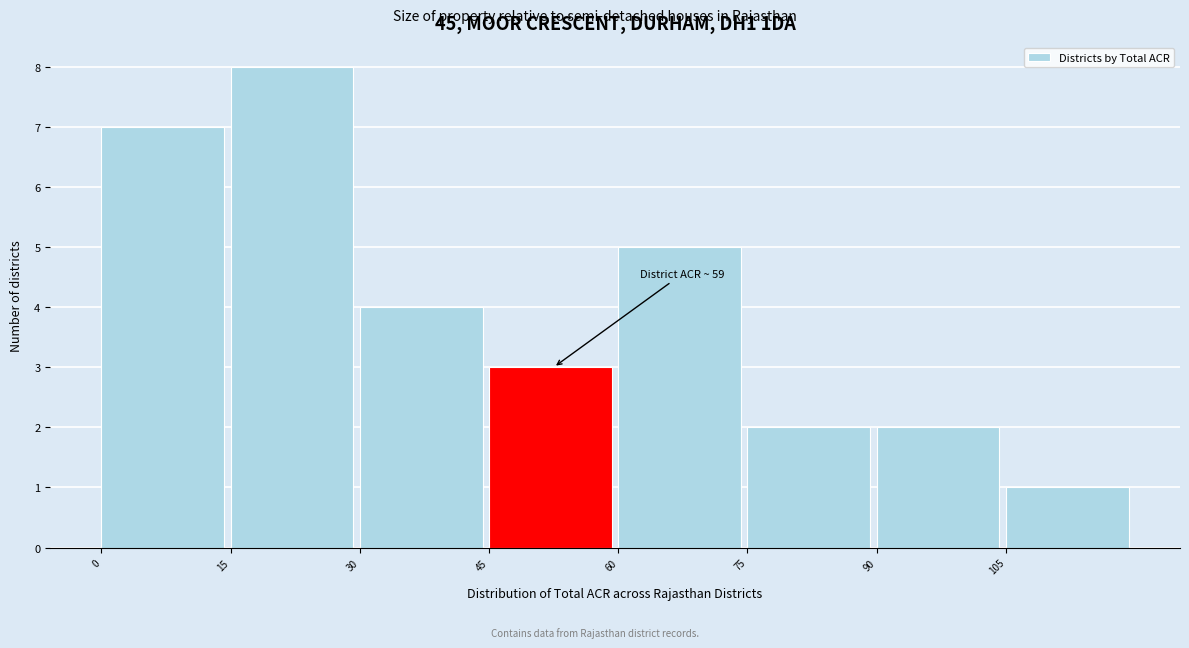

Which range on the x-axis has the tallest bar?

15 to 30